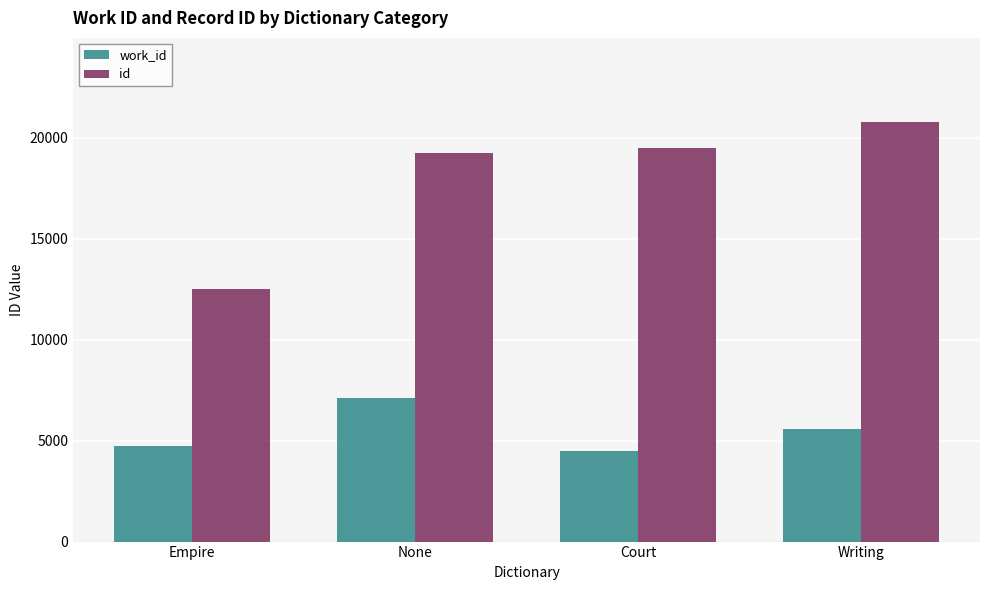

Count the number of data series in this chart.

2